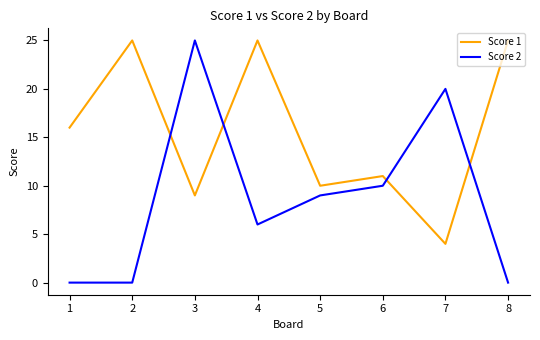

At which category is the sum across all series the highest?

3